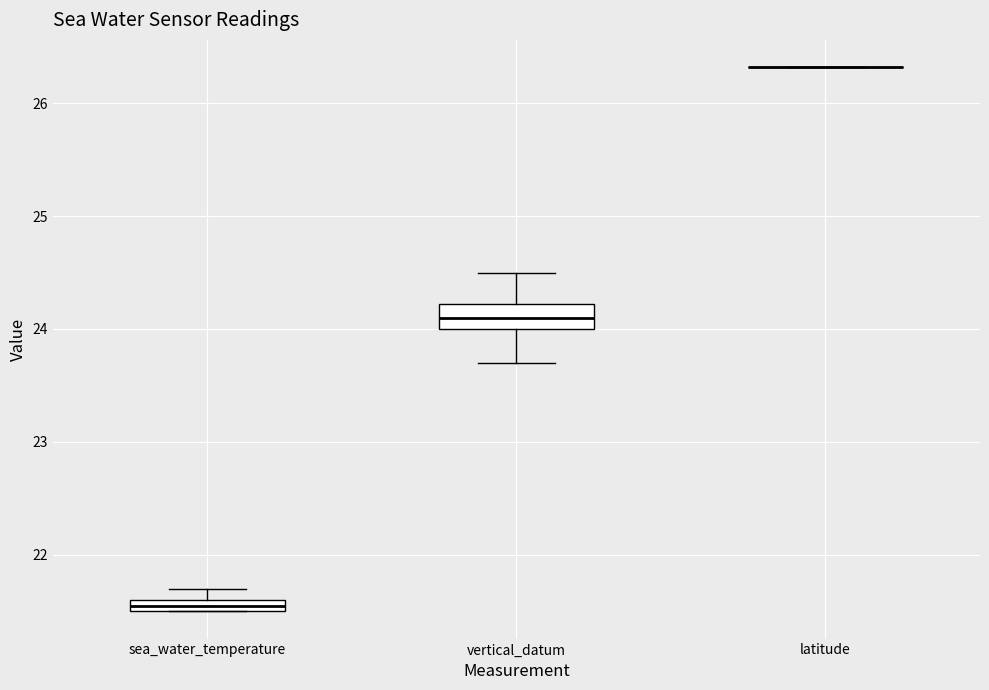

Where does the median line of the box for vertical_datum sit on the y-axis? The values are not printed on the chart, so give them approximately, as read against the axis.

24.1